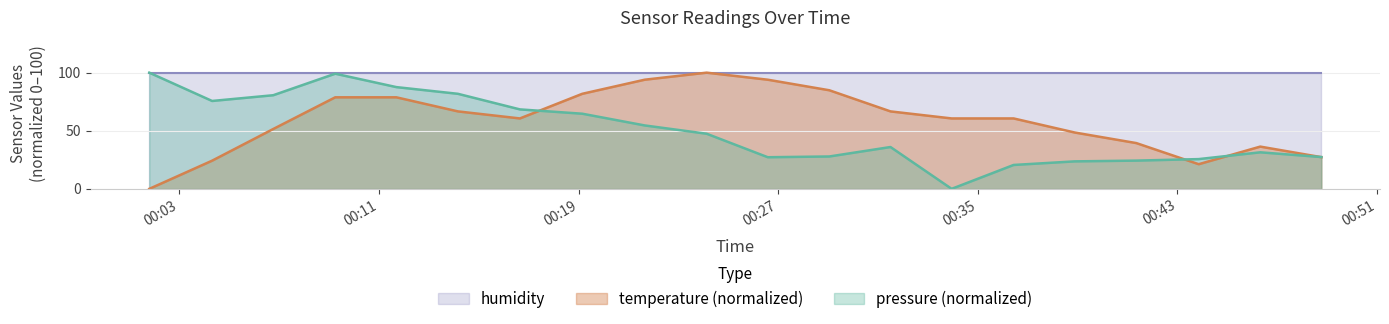

How many lines are shown in the chart?

3